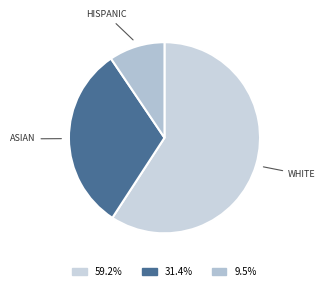

Is there a majority slice in this chart?

Yes